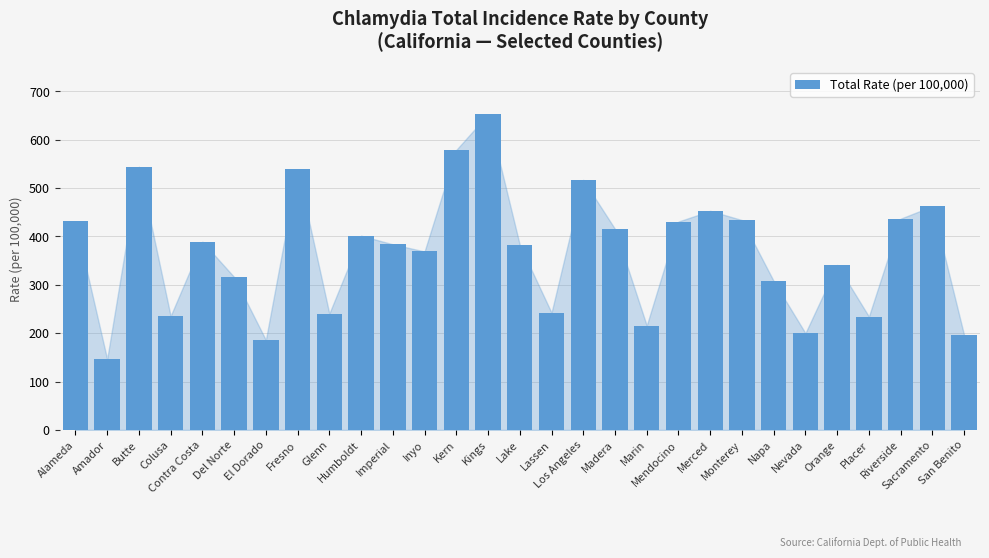

What is the maximum value shown in the chart?

652.7